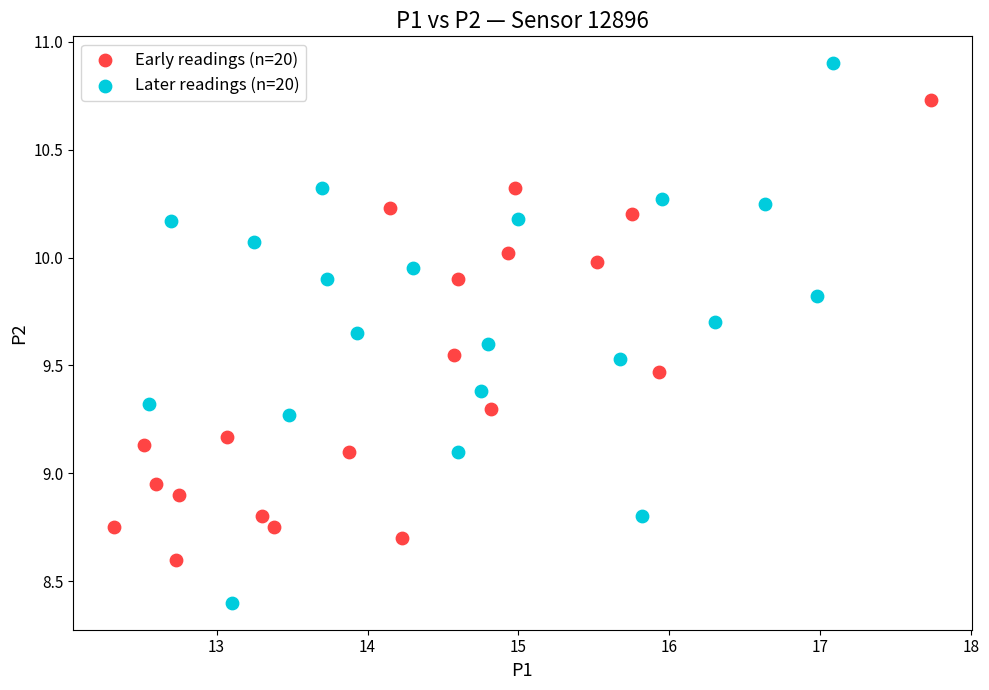

Which series has the largest Y range (max minus min)?

Later readings (n=20)